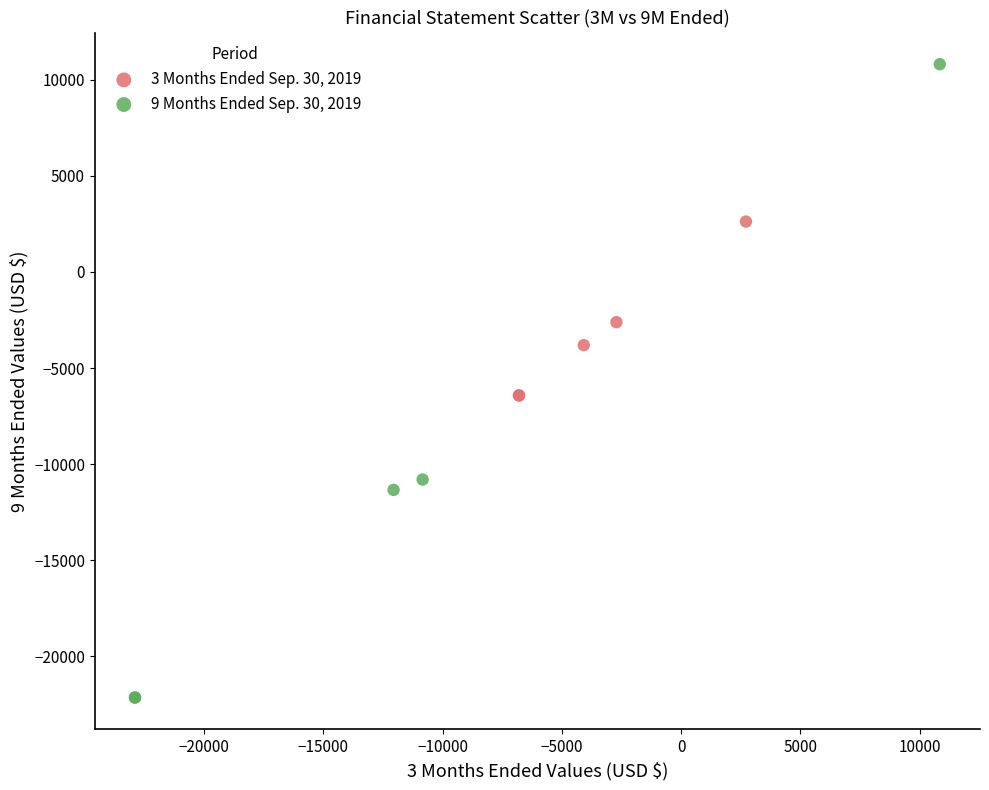

Which series reaches the maximum Y coordinate?

9 Months Ended Sep. 30, 2019